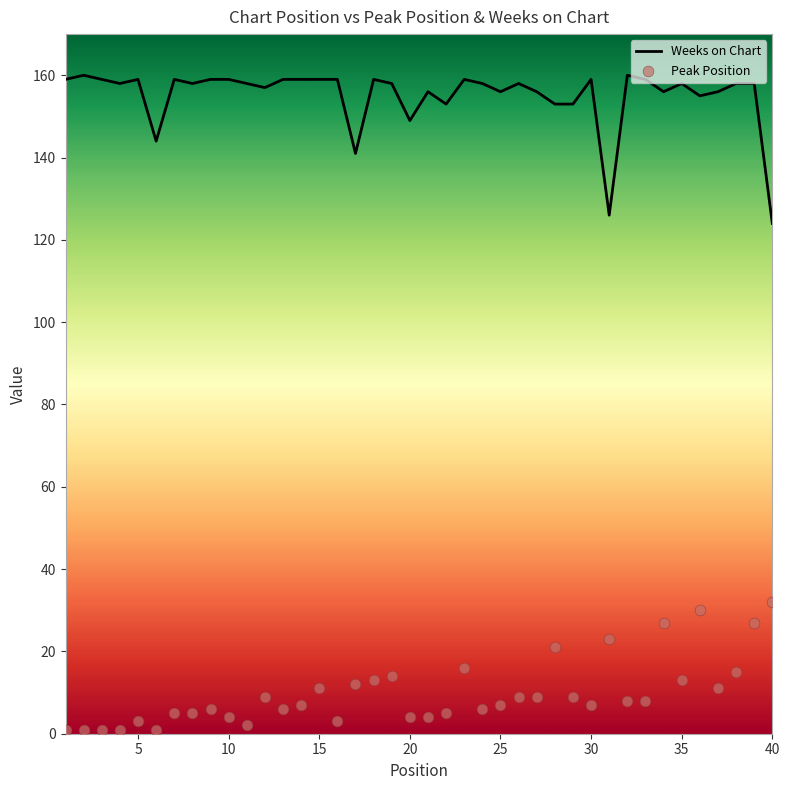

What is the highest value of the Weeks on Chart series?

160